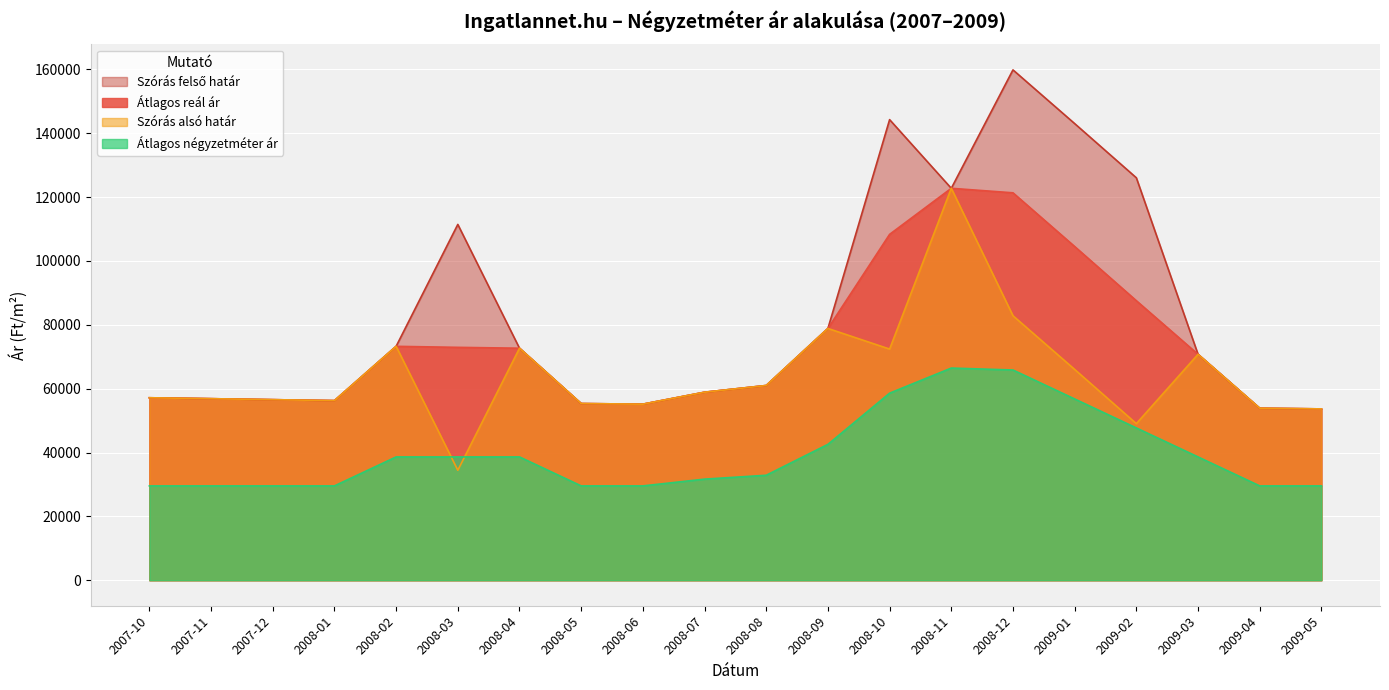

True or false: Átlagos négyzetméter ár has more than 0 interior local peaks.

True